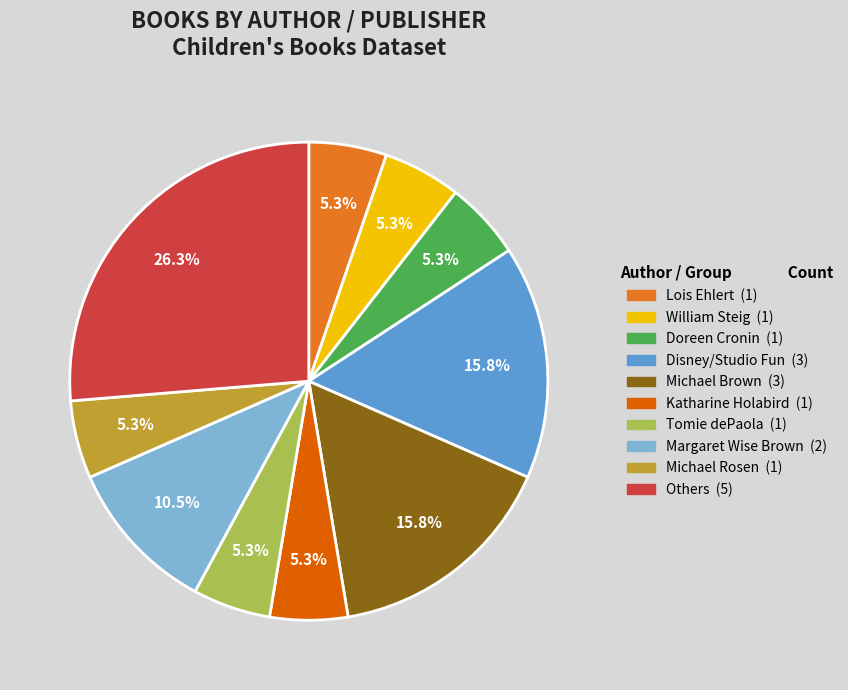

Does any single category account for the majority?

No